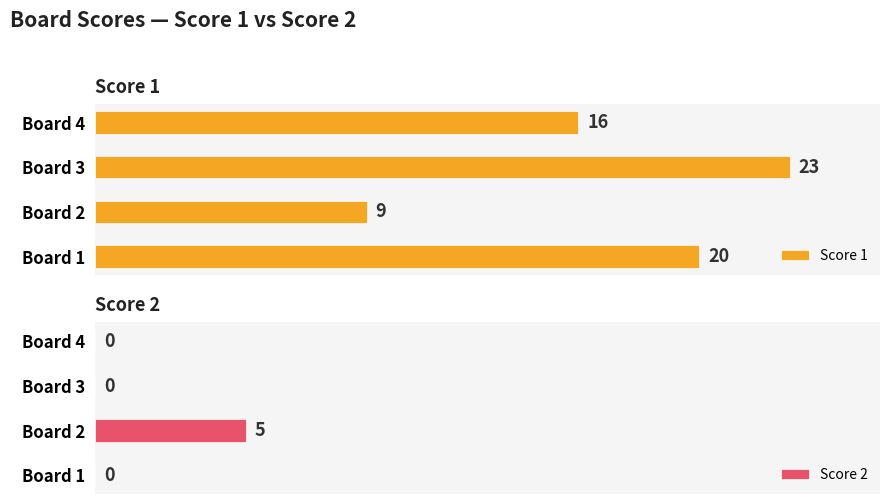

Where is Score 1 nearest to the value 16?

Board 4